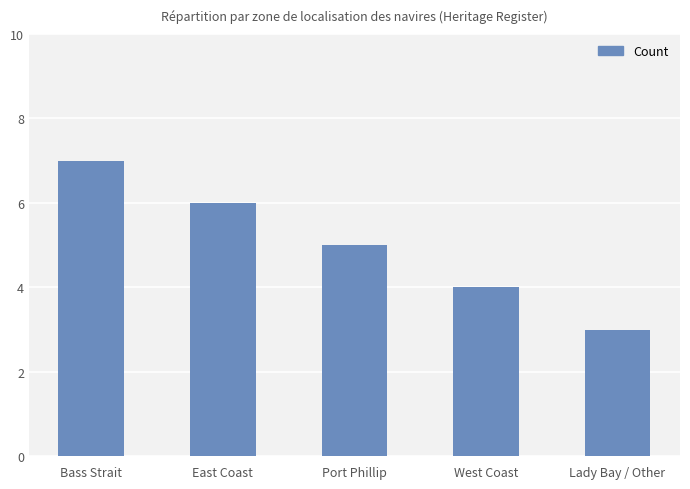

What is the label of the 1st bar from the right?

Lady Bay / Other